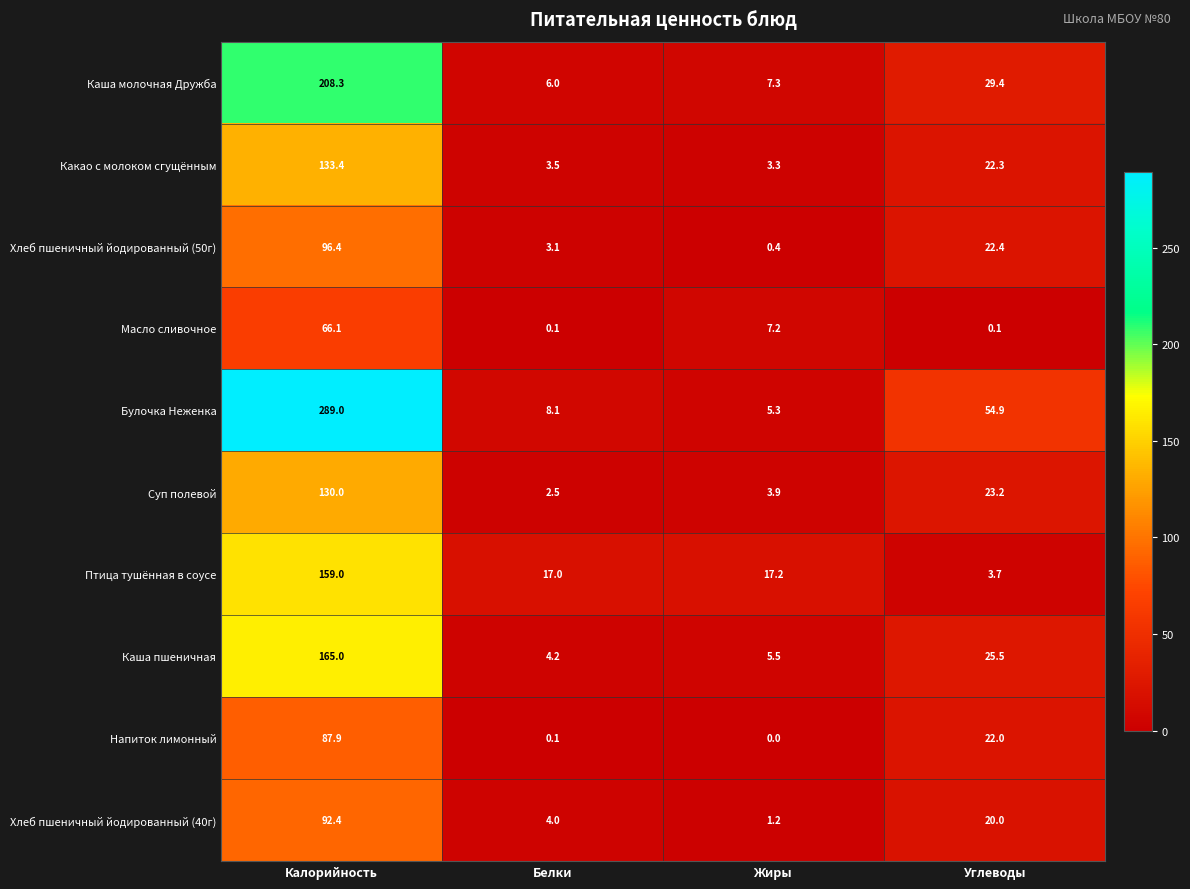

Read the Хлеб пшеничный йодированный (50г) value at Белки.

3.1